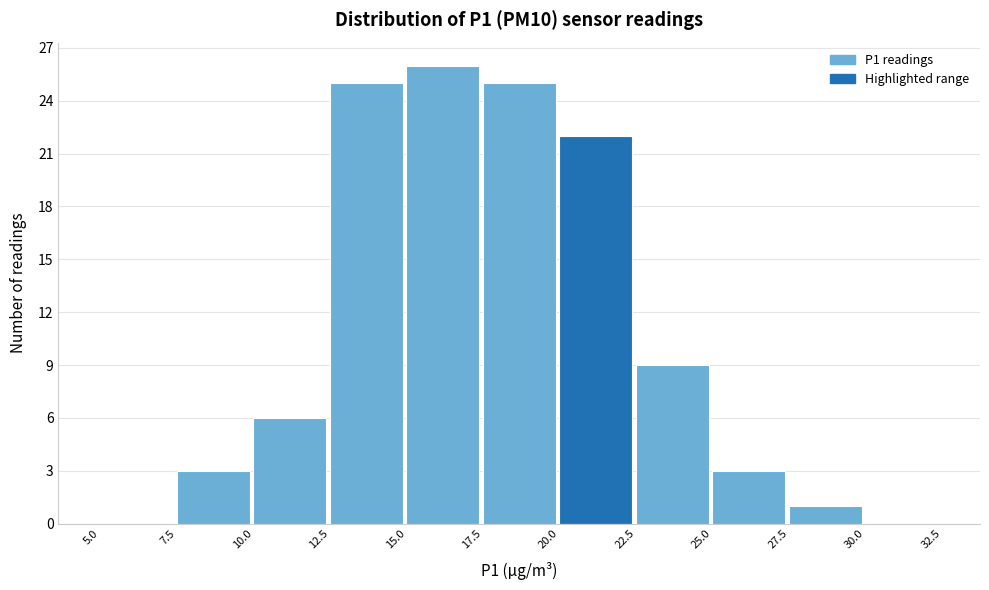

Reading left to right, transcribe this chart: for each bar, give the range it covers on the x-axis and its height. The values are not printed on the chart, so give them approximately, as read against the axis.

5.0 to 7.5: 0
7.5 to 10.0: 3
10.0 to 12.5: 6
12.5 to 15.0: 25
15.0 to 17.5: 26
17.5 to 20.0: 25
20.0 to 22.5: 22
22.5 to 25.0: 9
25.0 to 27.5: 3
27.5 to 30.0: 1
30.0 to 32.5: 0